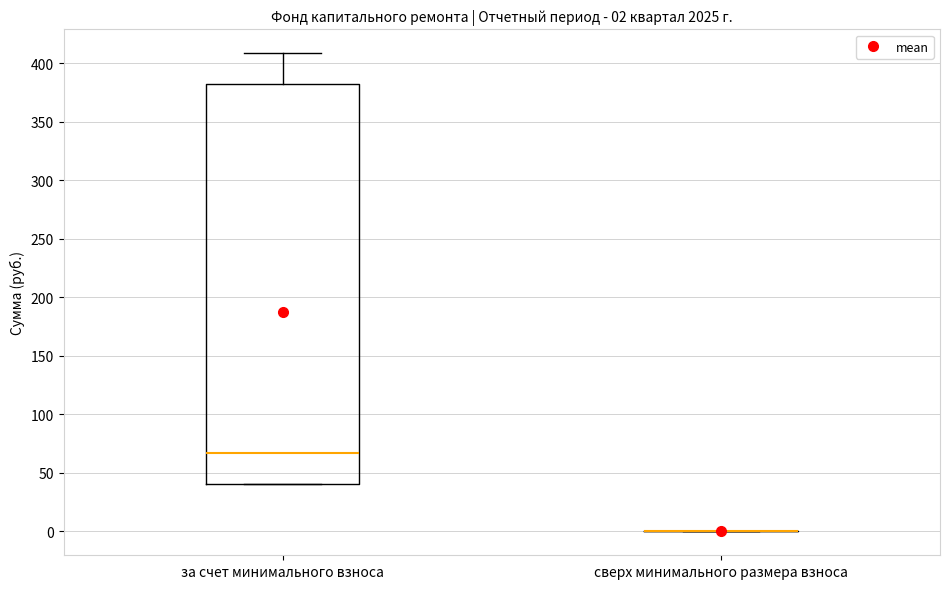

Comparing the boxes themselves (not the whiskers), which one is the tallest?

за счет минимального взноса